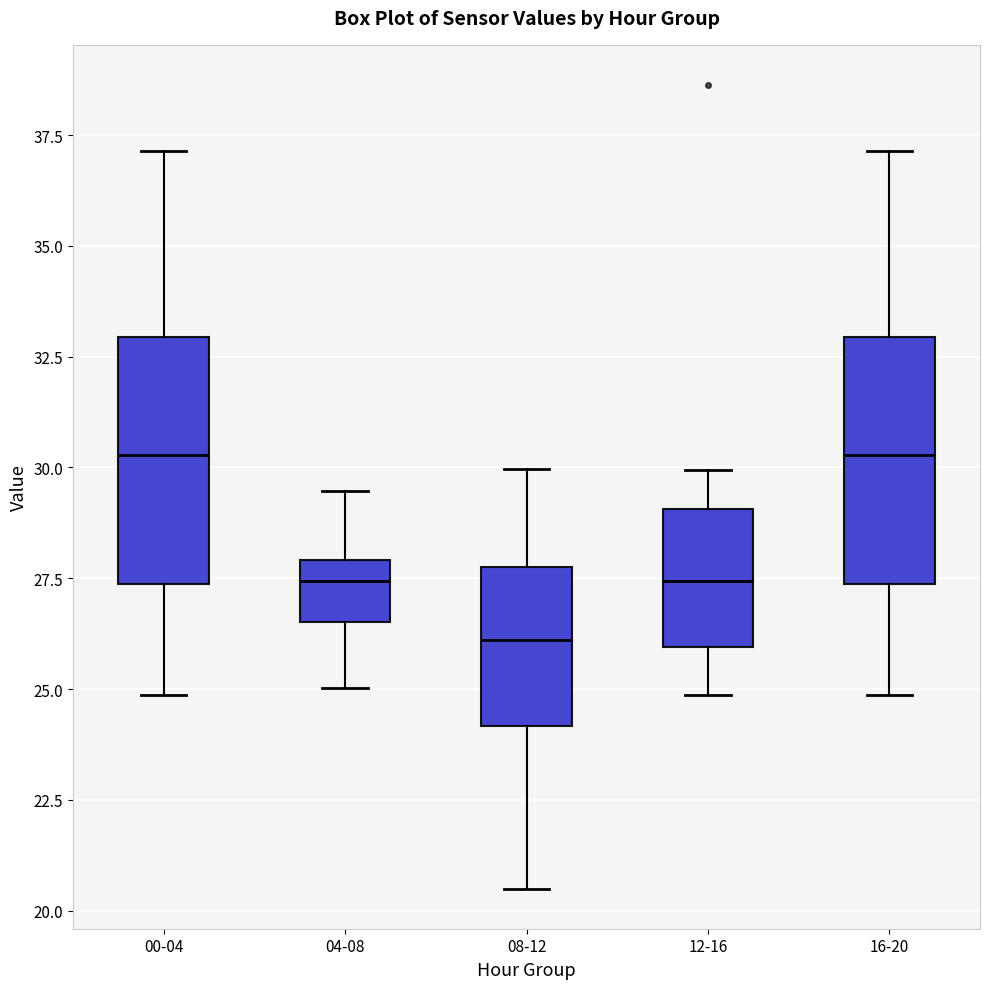

Which box's median line is the lowest?

08-12